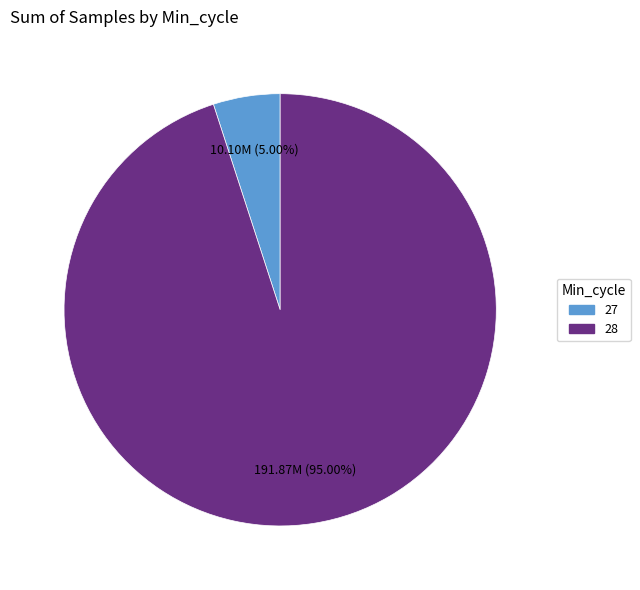

Does any single category account for the majority?

Yes